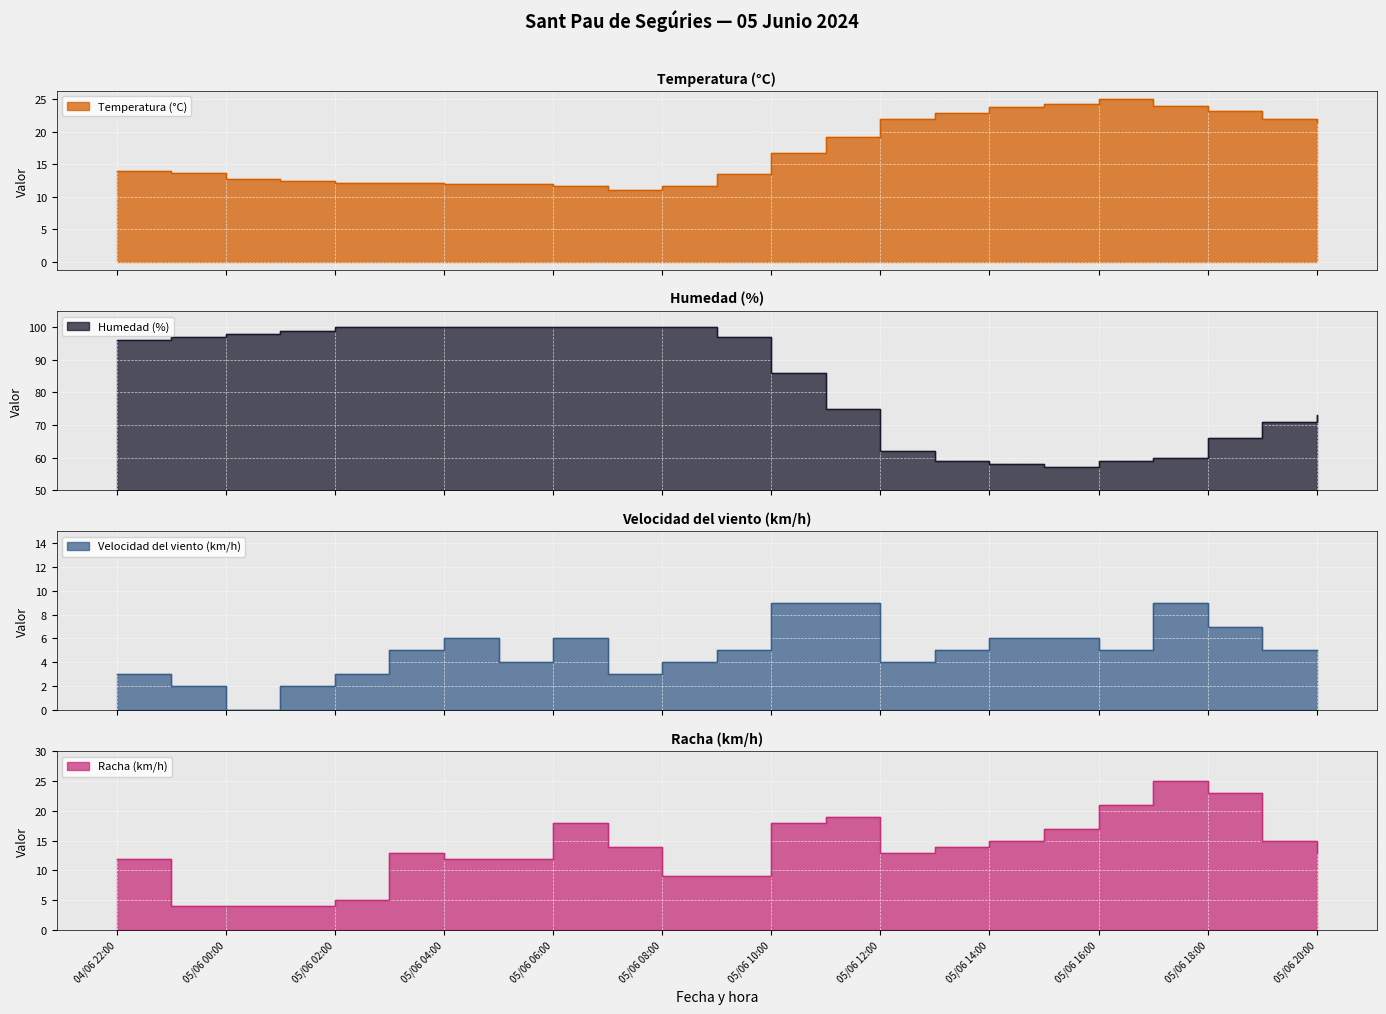

What is the label of the 8th point from the left?

05/06 05:00